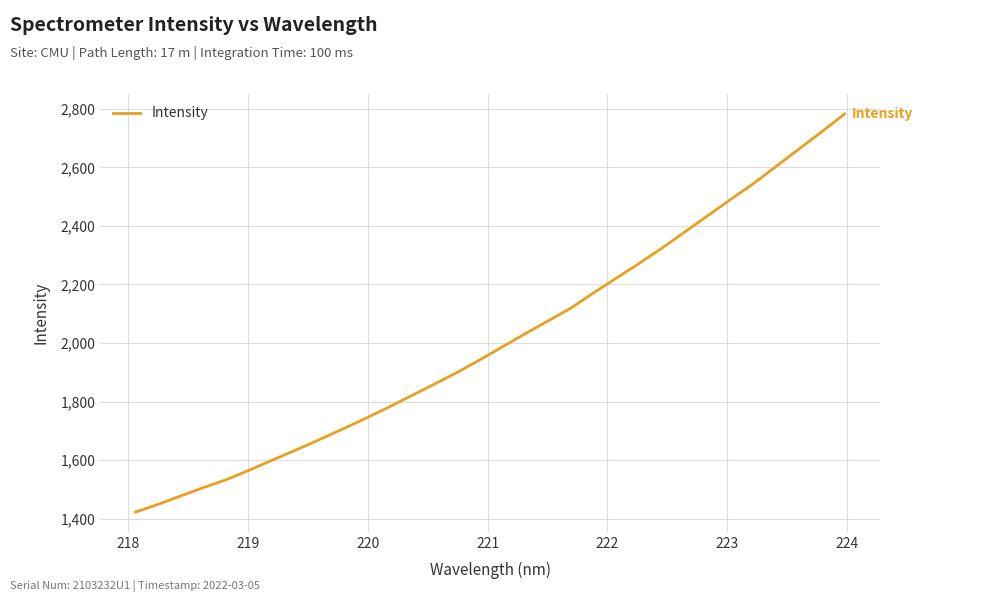

What is the greatest value displayed?

2782.6